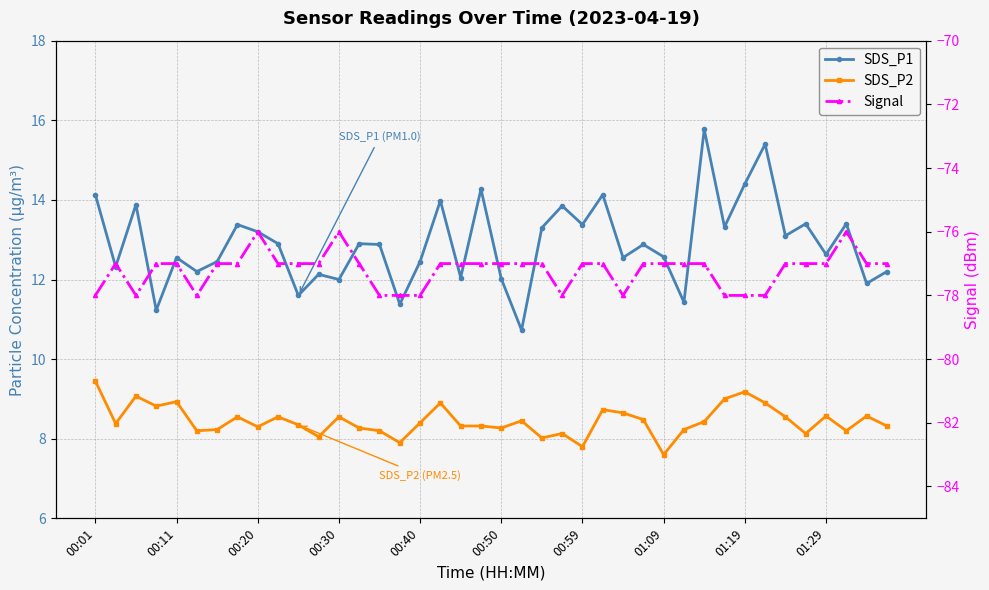

True or false: Signal has more than 0 interior local peaks.

True